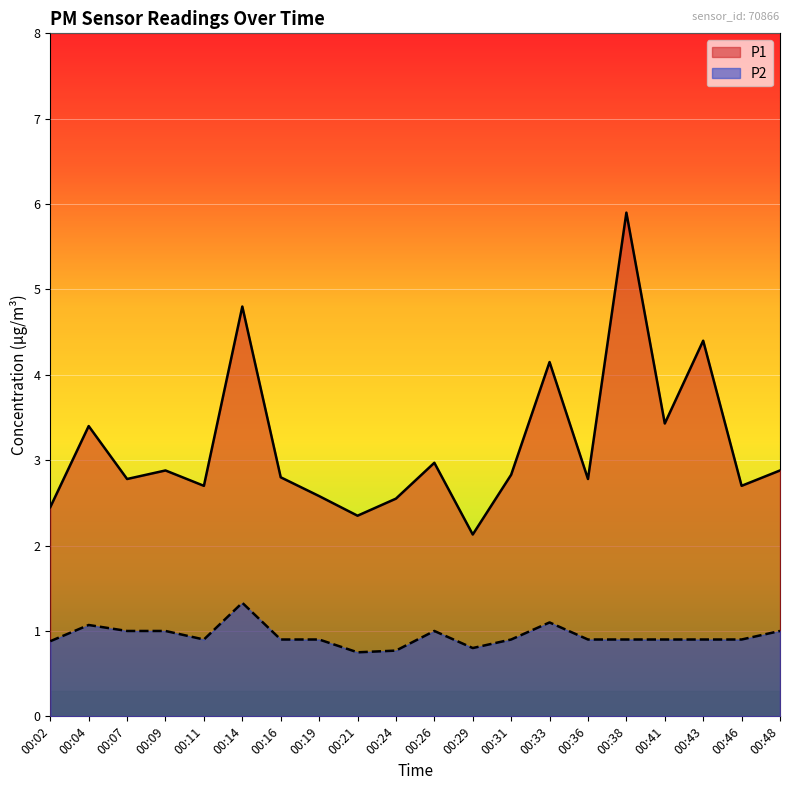

True or false: P2 and P1 intersect in this chart.

False